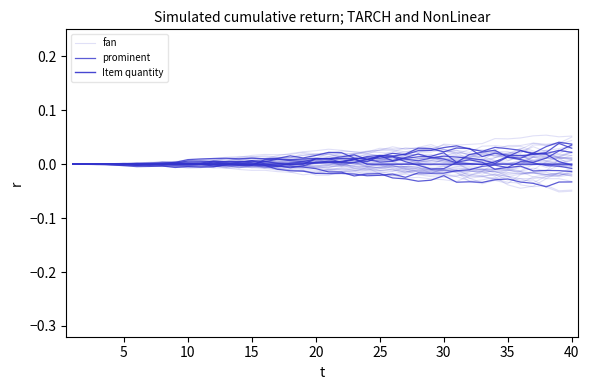

Which series has the largest total across all categories?

prominent